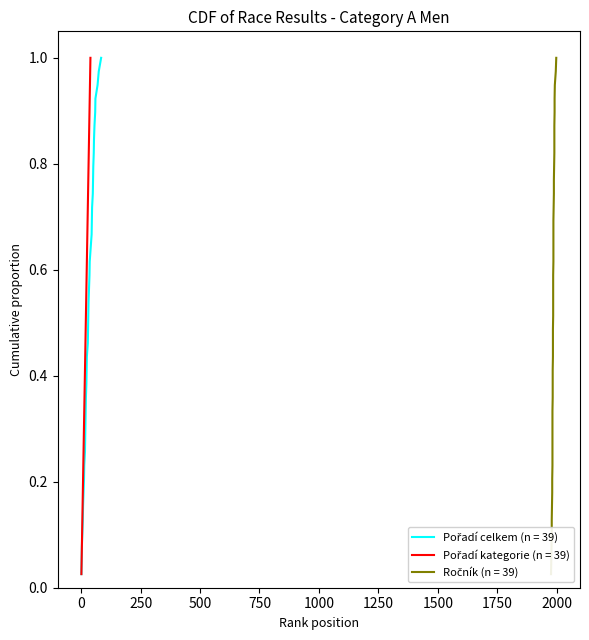

True or false: Pořadí celkem has a value of 0.1 at 14.

False